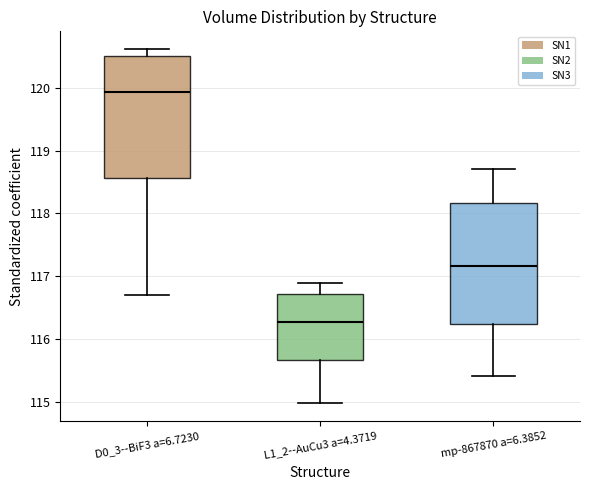

Reading left to right, read every box against the y-axis: the position of its median line, the range the box covers, and the ends of its whiskers. The values are not printed on the chart, so give them approximately, as read against the axis.

D0_3--BiF3 a=6.7230: median 119.9, box 118.6 to 120.5, whiskers 116.7 to 120.6
L1_2--AuCu3 a=4.3719: median 116.3, box 115.7 to 116.7, whiskers 115.0 to 116.9
mp-867870 a=6.3852: median 117.2, box 116.2 to 118.2, whiskers 115.4 to 118.7